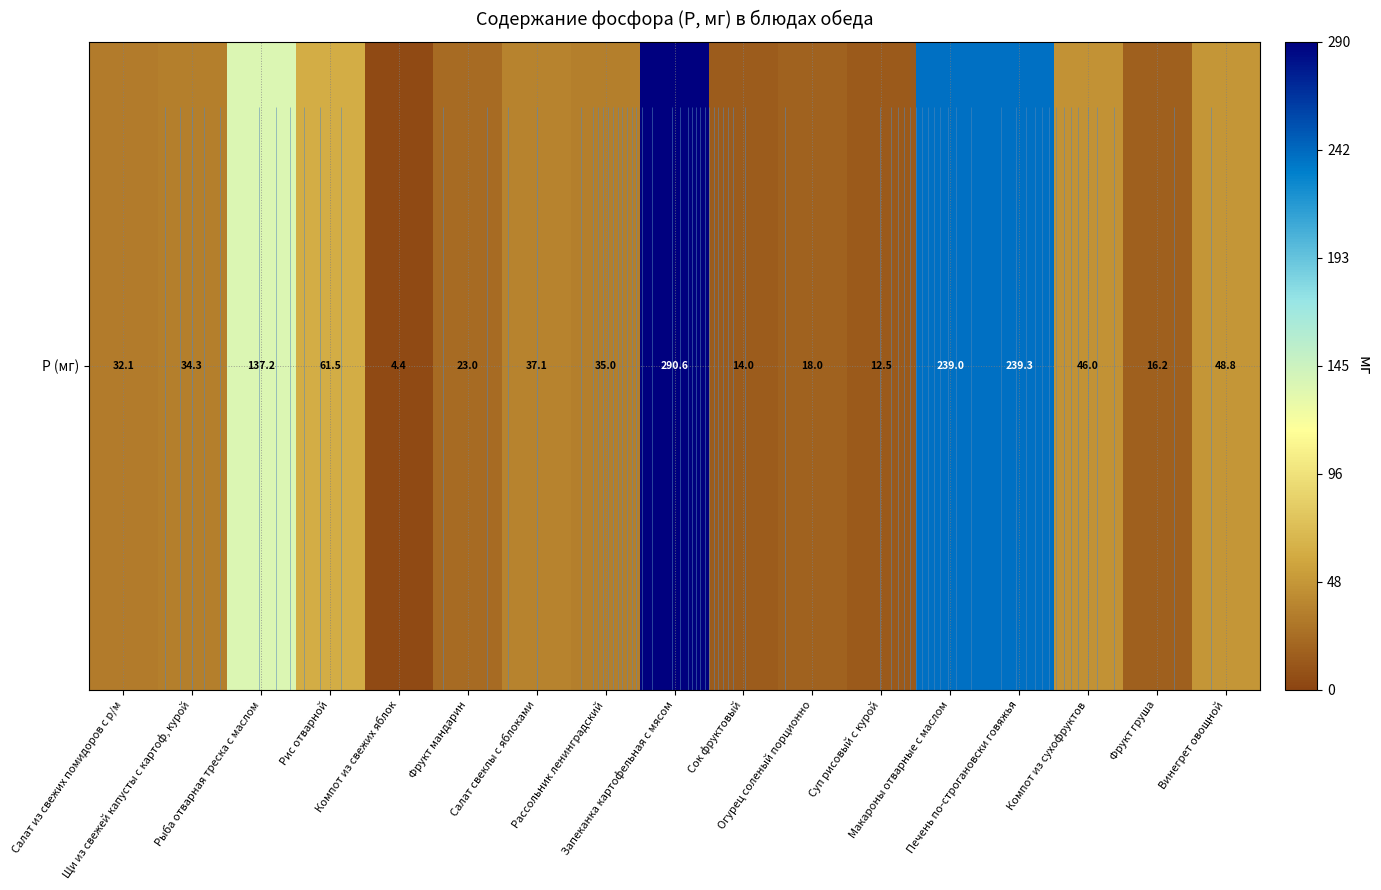

Reading left to right, what are all the values shown in this chart?

Салат из свежих помидоров с р/м=32.1	Щи из свежей капусты с картоф, курой=34.3	Рыба отварная треска с маслом=137.2	Рис отварной=61.5	Компот из свежих яблок=4.4	Фрукт мандарин=23.0	Салат свеклы с яблоками=37.1	Рассольник ленинградский=35.0	Запеканка картофельная с мясом=290.6	Сок фруктовый=14.0	Огурец соленый порционно=18.0	Суп рисовый с курой=12.5	Макароны отварные с маслом=239.0	Печень по-строгановски говяжья=239.3	Компот из сухофруктов=46.0	Фрукт груша=16.2	Винегрет овощной=48.8